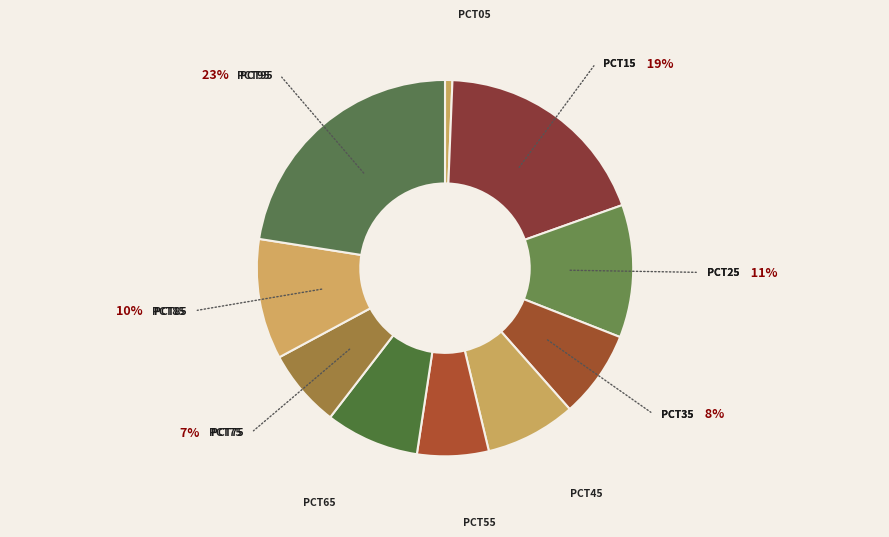

How many slices are in this pie chart?

10